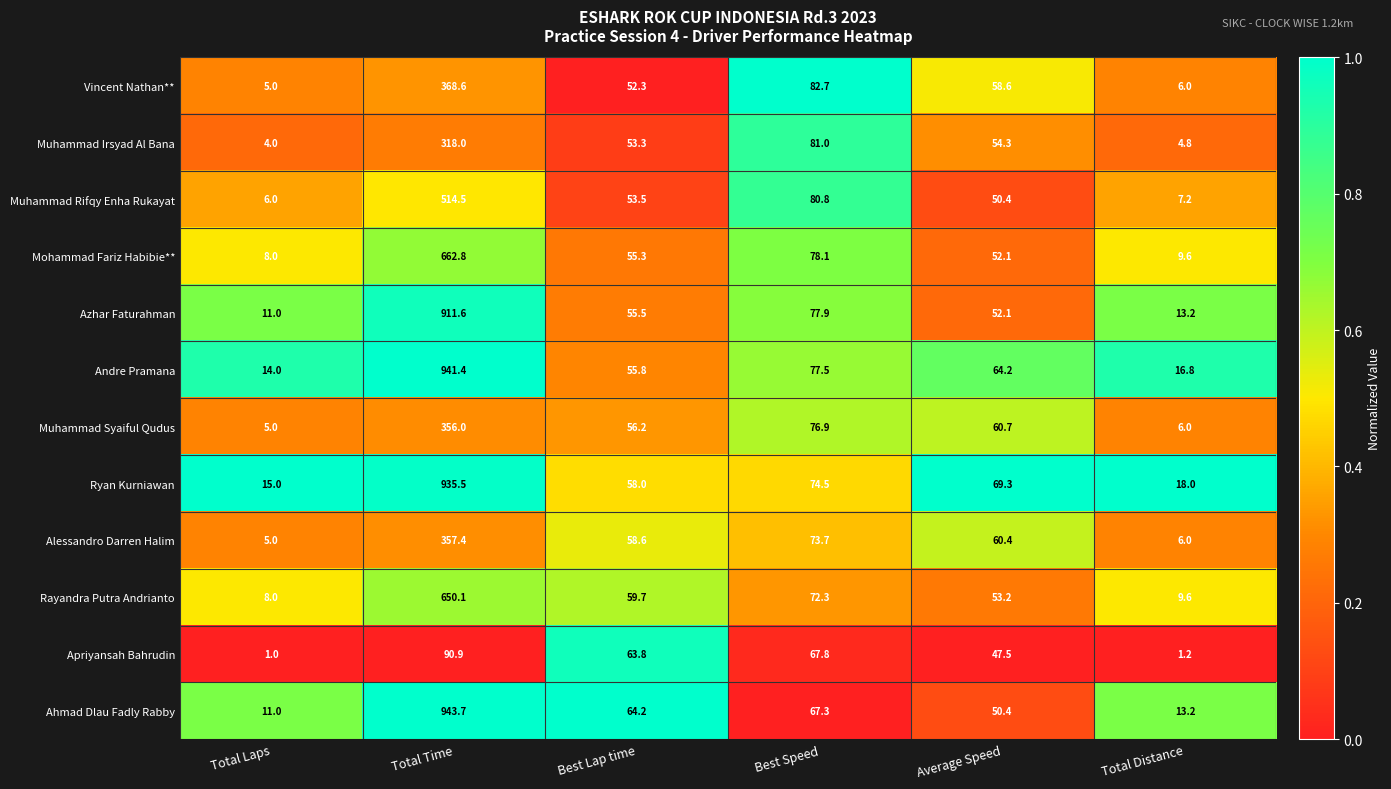

What is the difference between the second highest and minimum values in the Rayandra Putra Andrianto series?

64.3